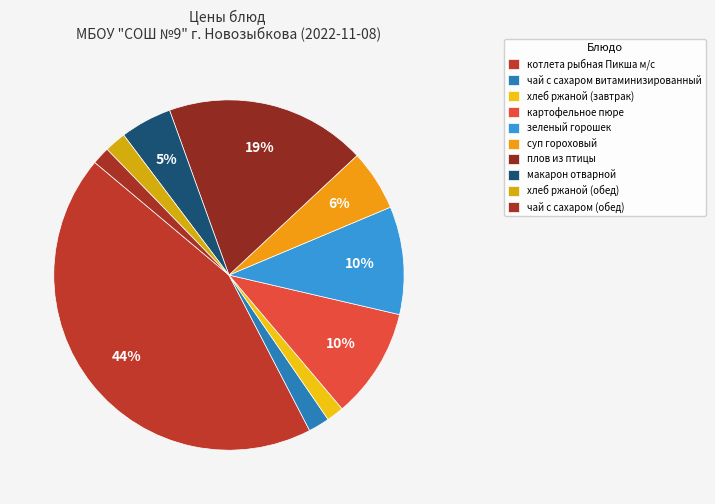

How many slices are in this pie chart?

10